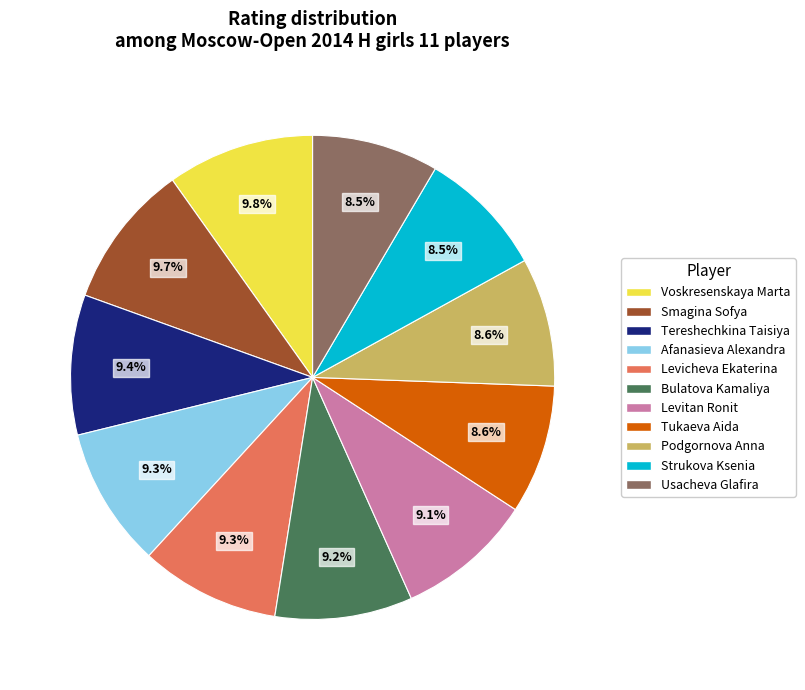

Does Usacheva Glafira represent more than half of the total?

No